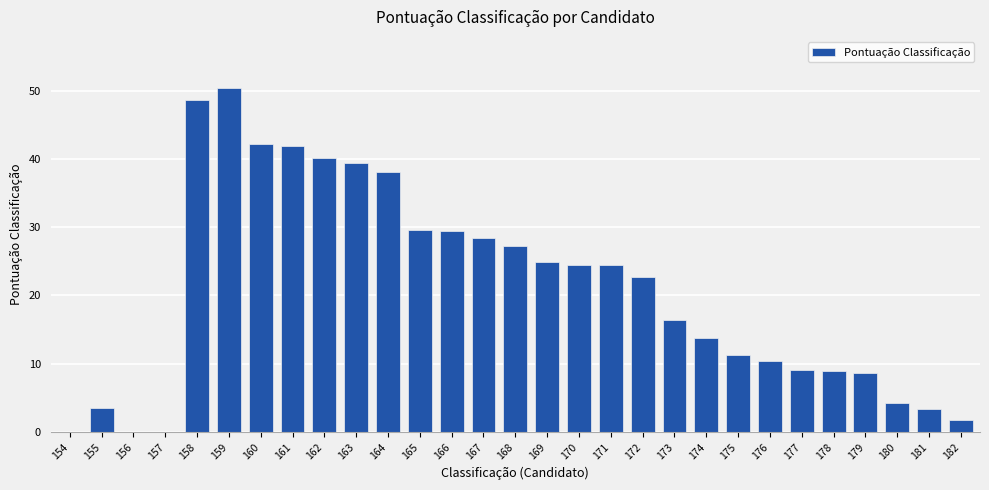

What is the greatest value displayed?

50.3